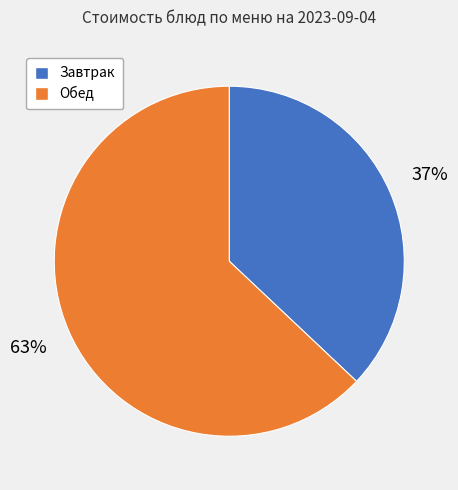

The Обед slice represents 72% of the pie. True or false?

False